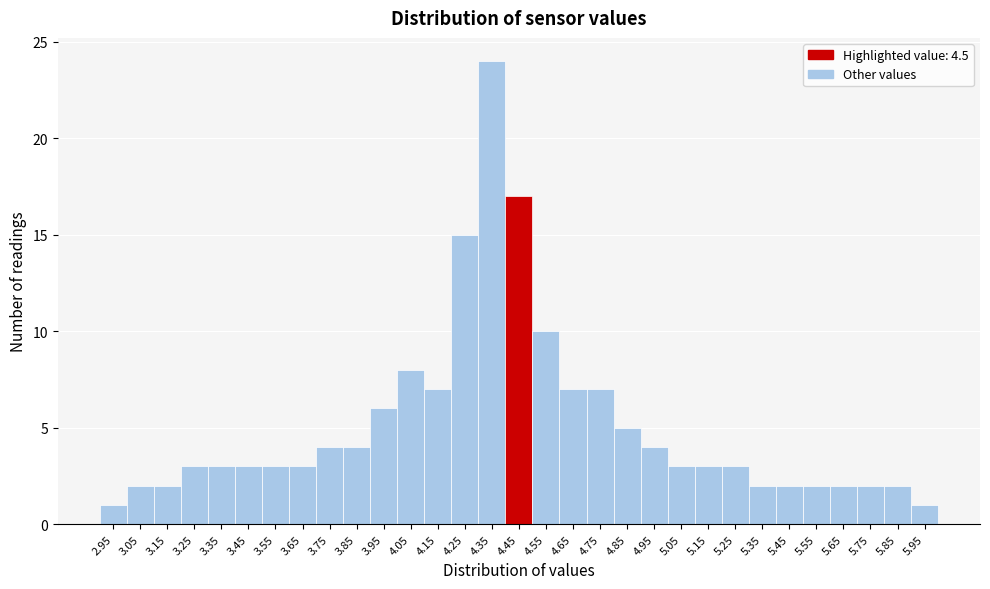

Is it true that the value at 5.75 is 2?

True